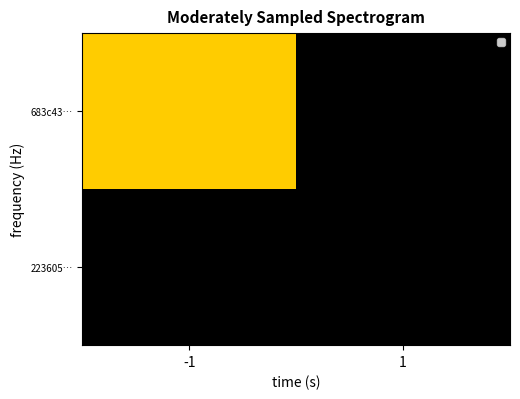

Reading left to right, transcribe all the data shown in this chart.

223605…: -1=0	1=0
683c43…: -1=1	1=0